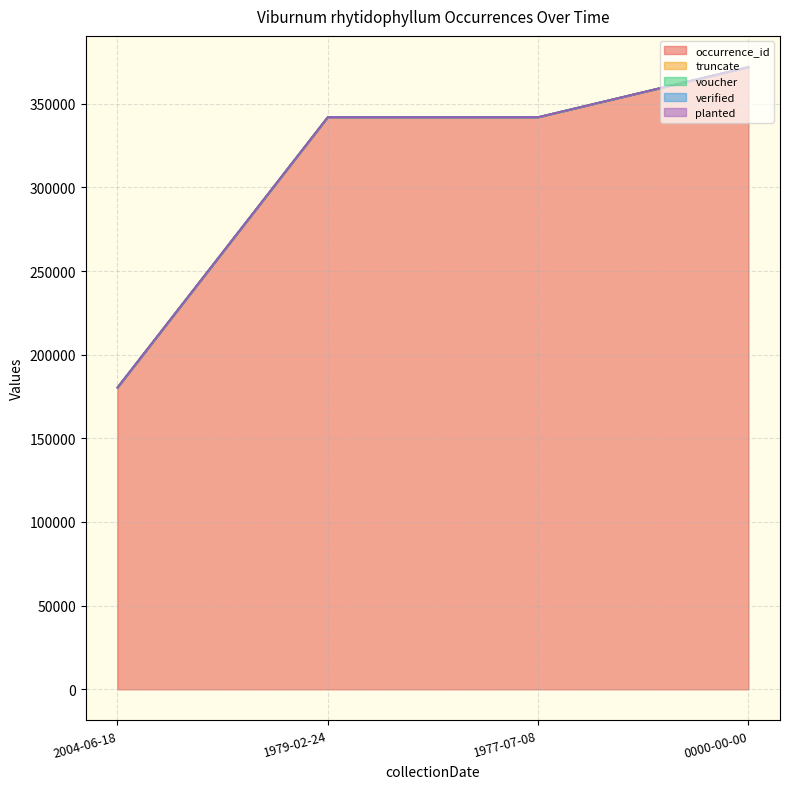

Where is voucher nearest to the value 1?

2004-06-18